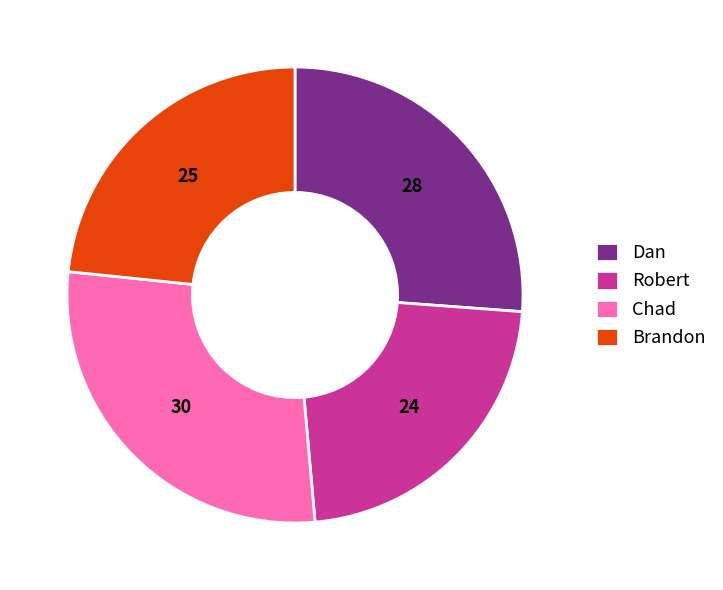

How many segments does this pie chart have?

4